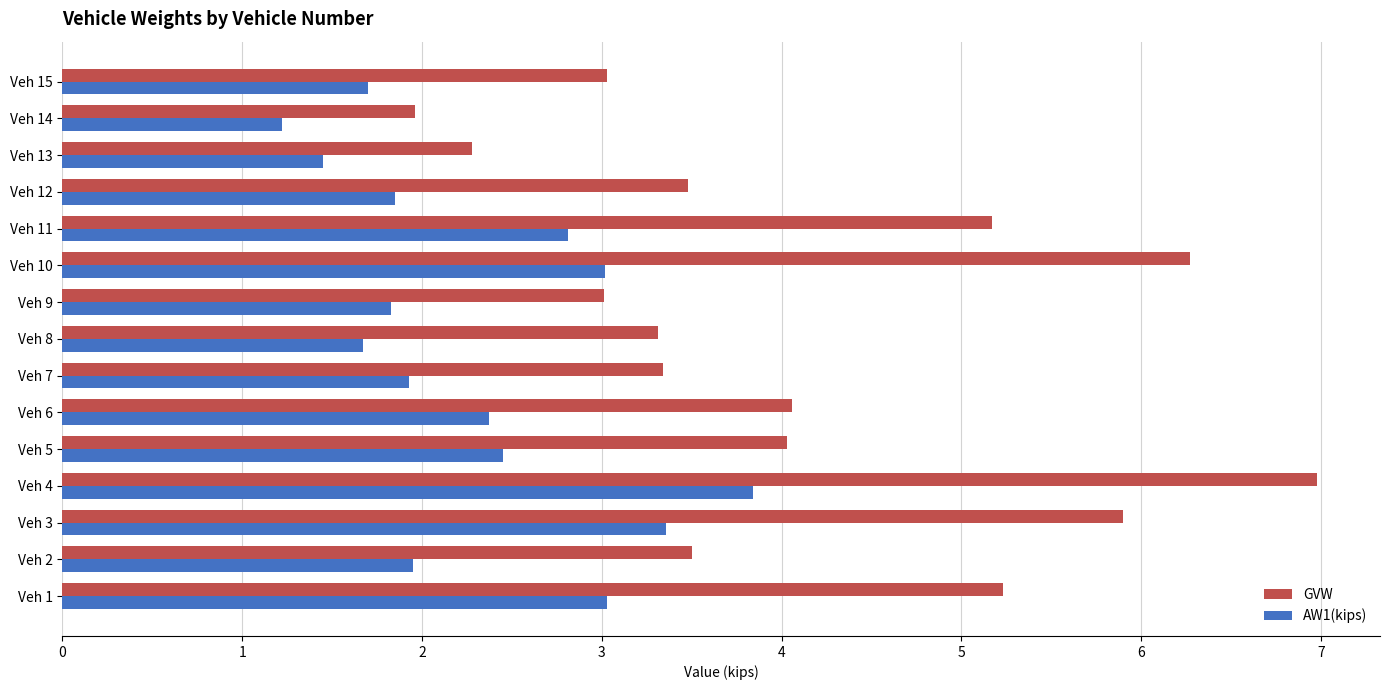

At how many categories does at least one series exceed 6?

2